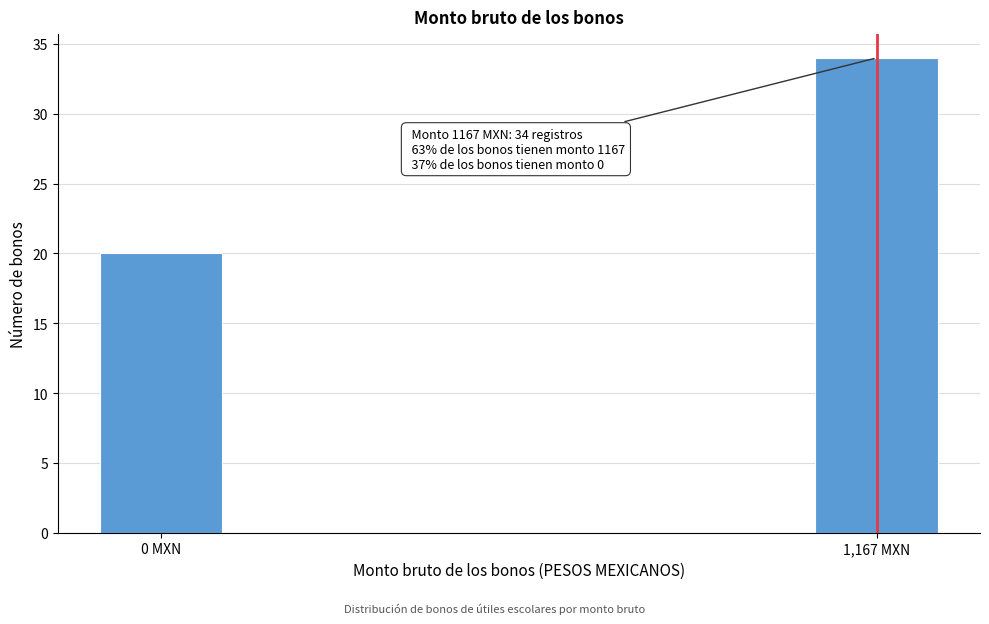

Reading left to right, list all the values displayed in this chart.

0 MXN=20	1,167 MXN=34